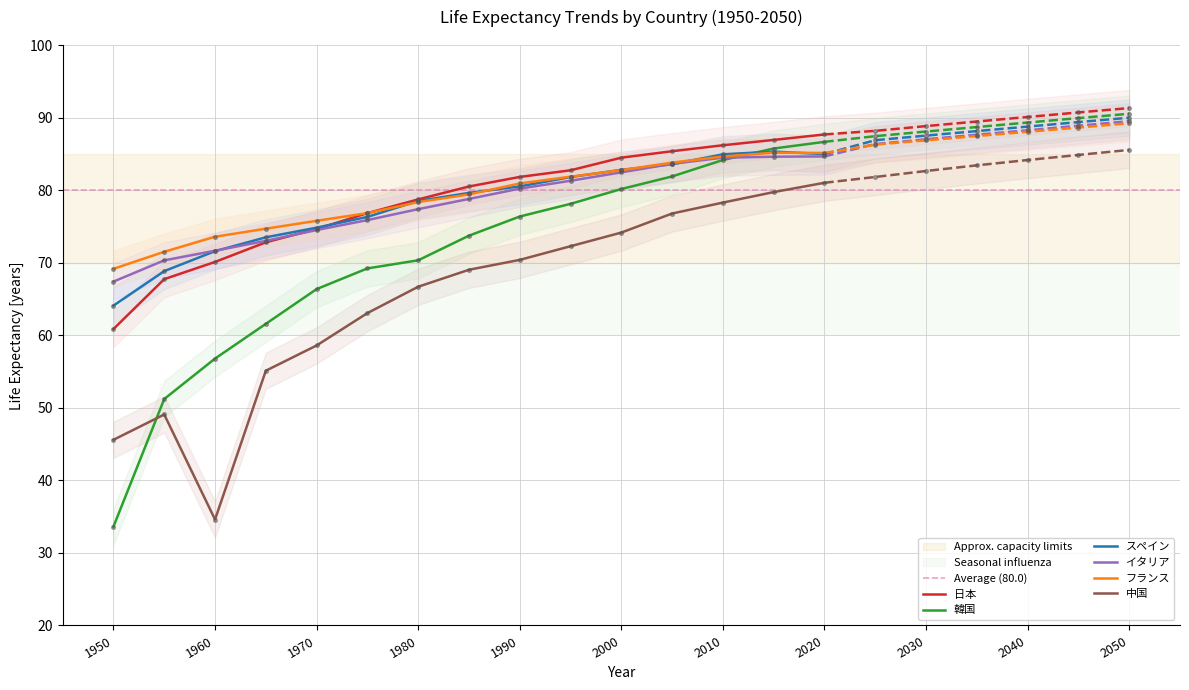

Is the value of フランス at 2010 greater than the value of 韓国 at 2020?

No